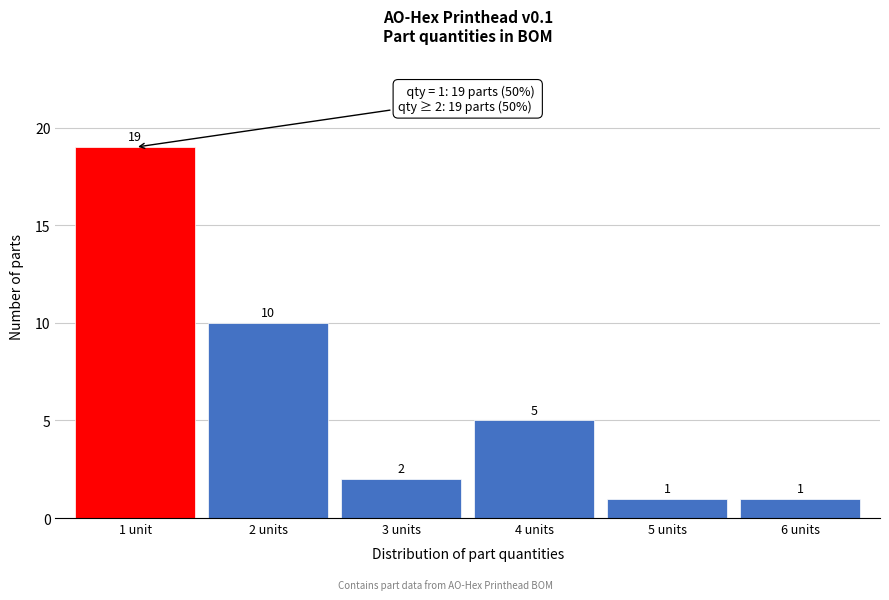

Reading right to left, extract all data points from this chart.

6 units=1	5 units=1	4 units=5	3 units=2	2 units=10	1 unit=19